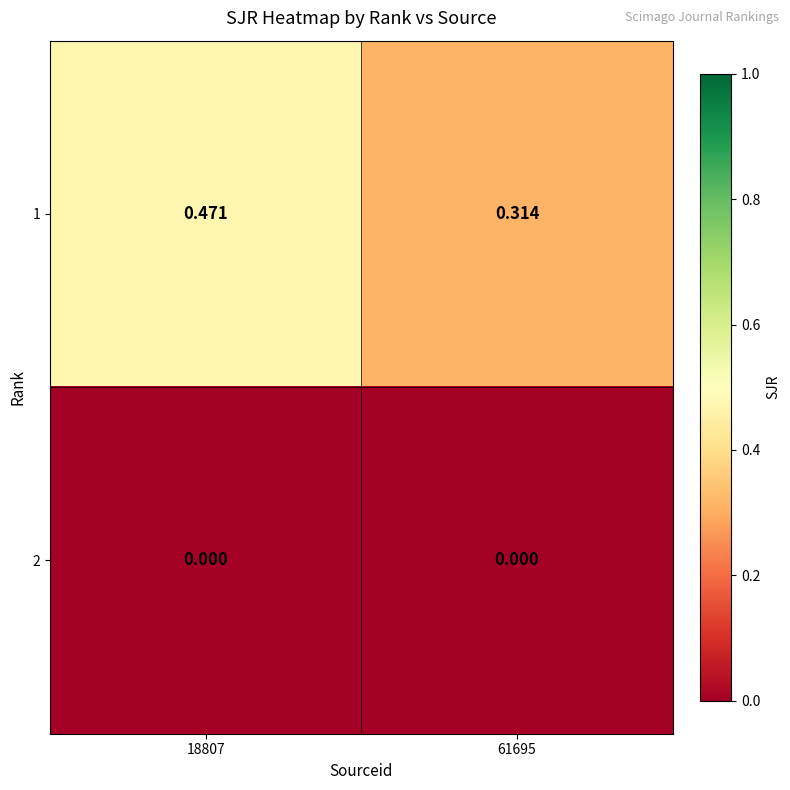

Count the number of data series in this chart.

2